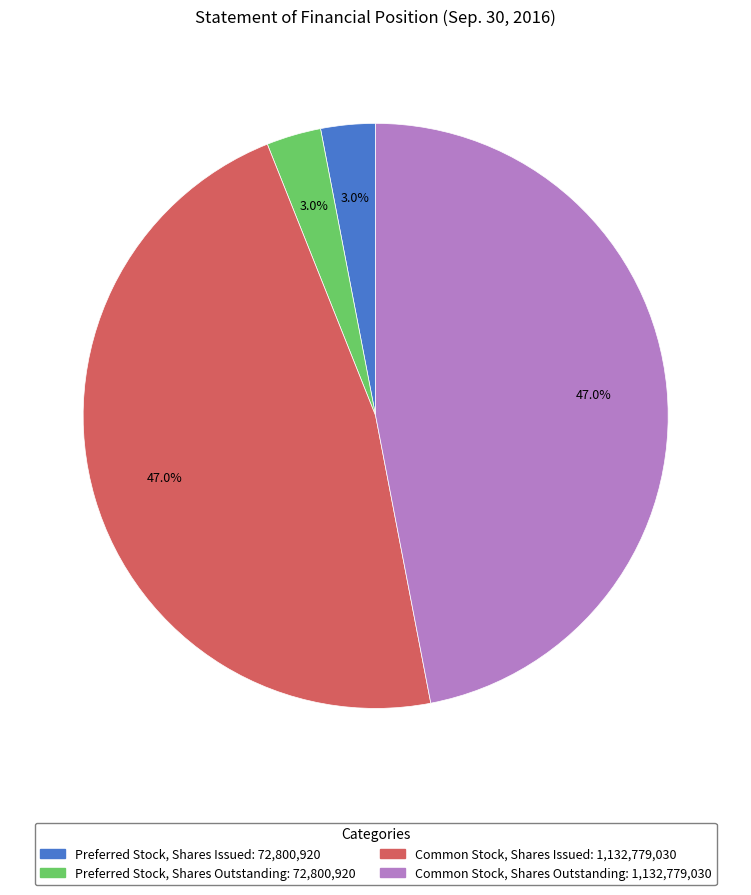

Count the number of slices in the pie.

4